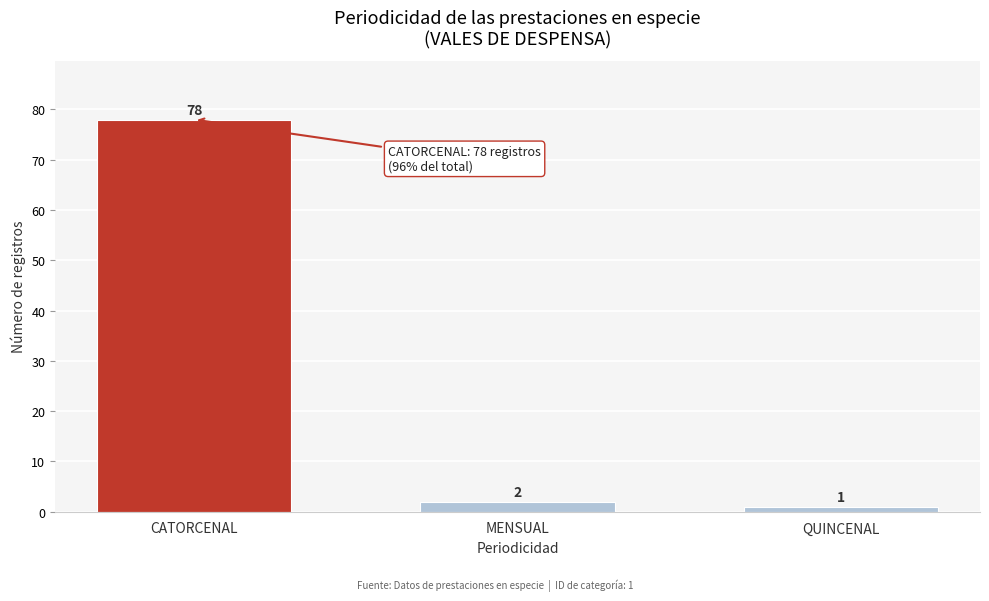

Reading left to right, extract all data points from this chart.

78	2	1